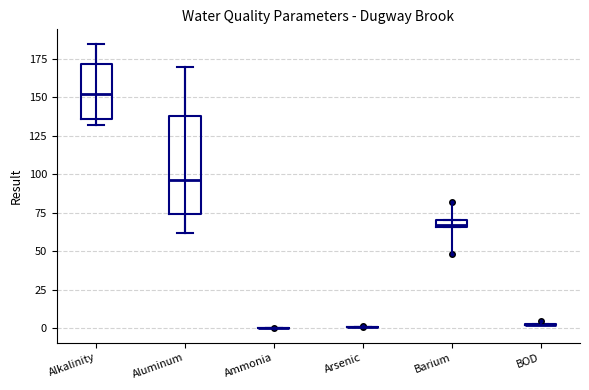

Comparing the boxes themselves (not the whiskers), which one is the tallest?

Aluminum